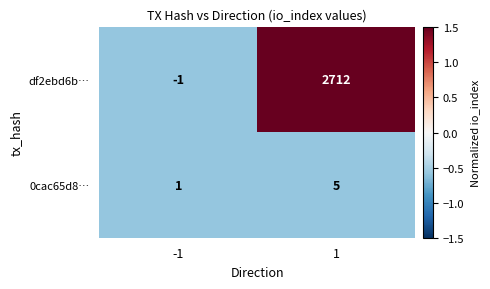

Which series has the largest range (max minus min)?

df2ebd6b…